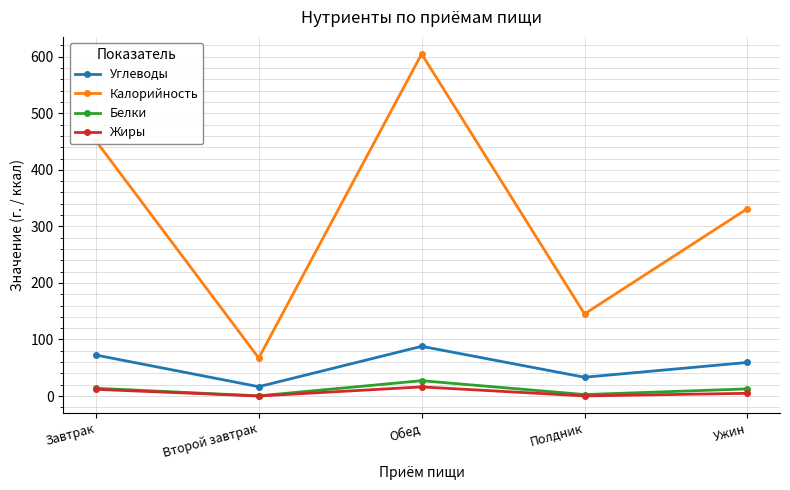

What is the highest value of the Жиры series?

16.1